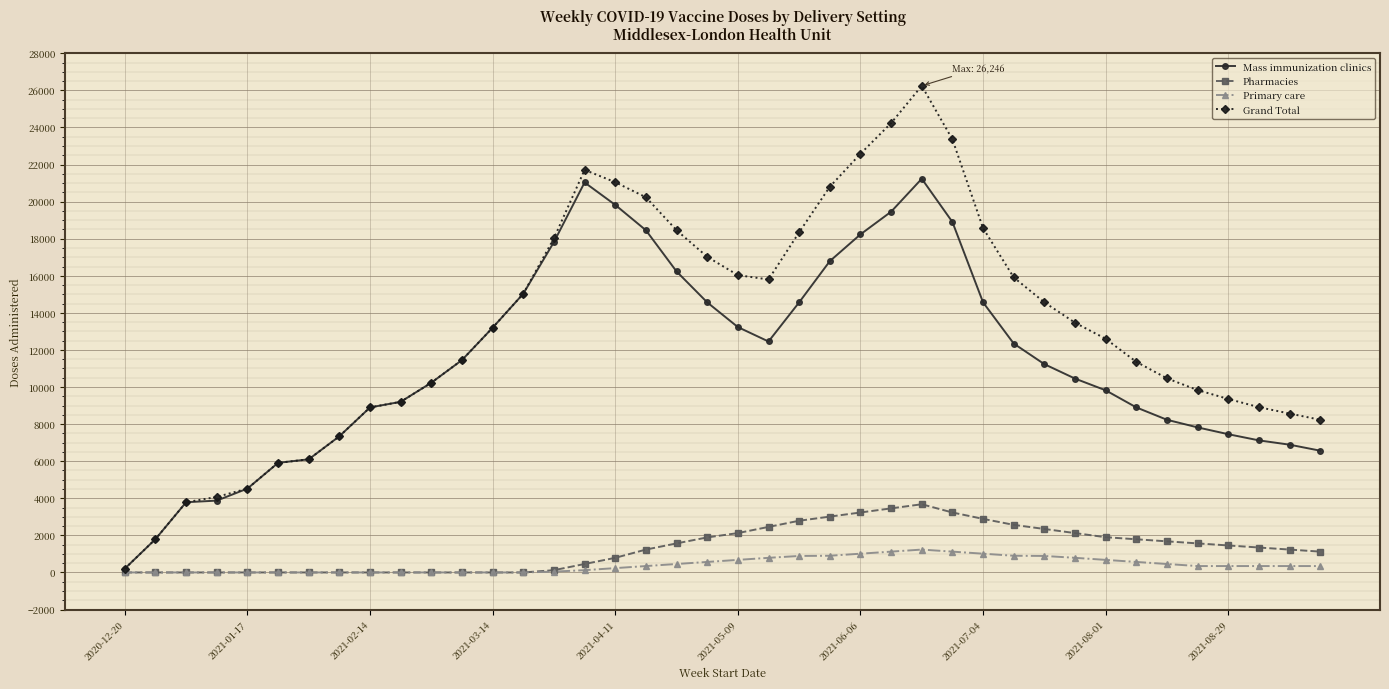

What is the average value of the Grand Total series?

13188